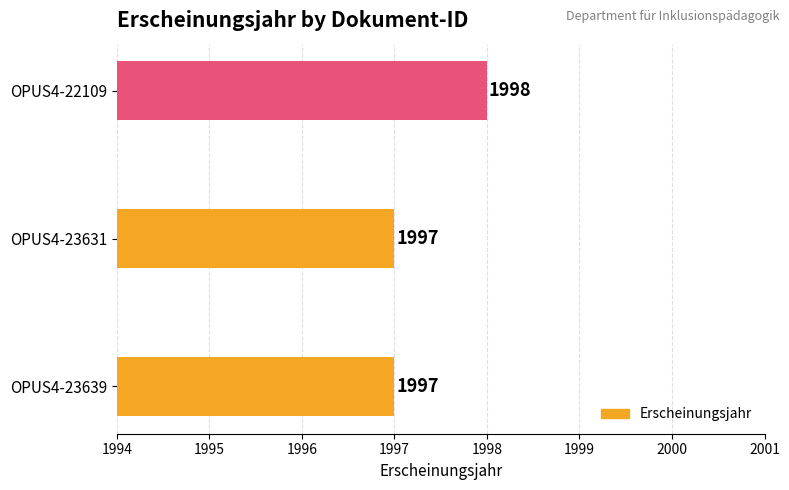

True or false: the data shows 2674 at OPUS4-23631.

False